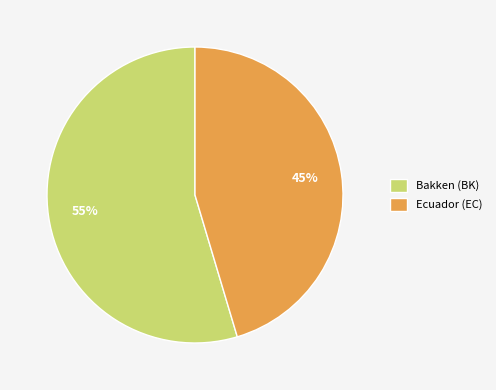

Do Bakken (BK) and Ecuador (EC) together represent more than half of the pie?

Yes